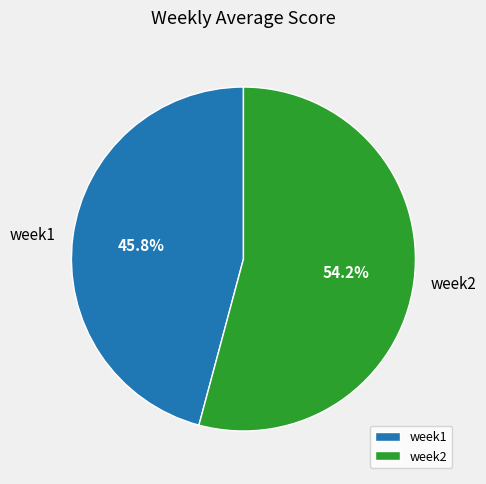

Which slice is the largest?

week2